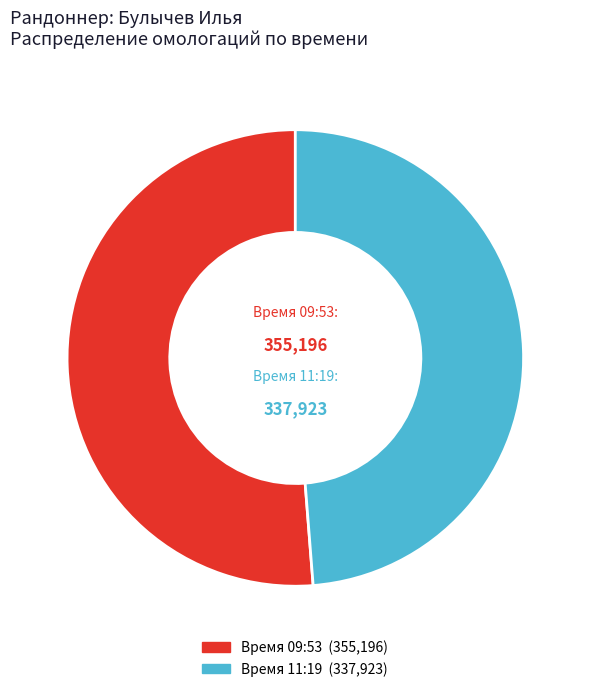

Does any single category account for the majority?

Yes